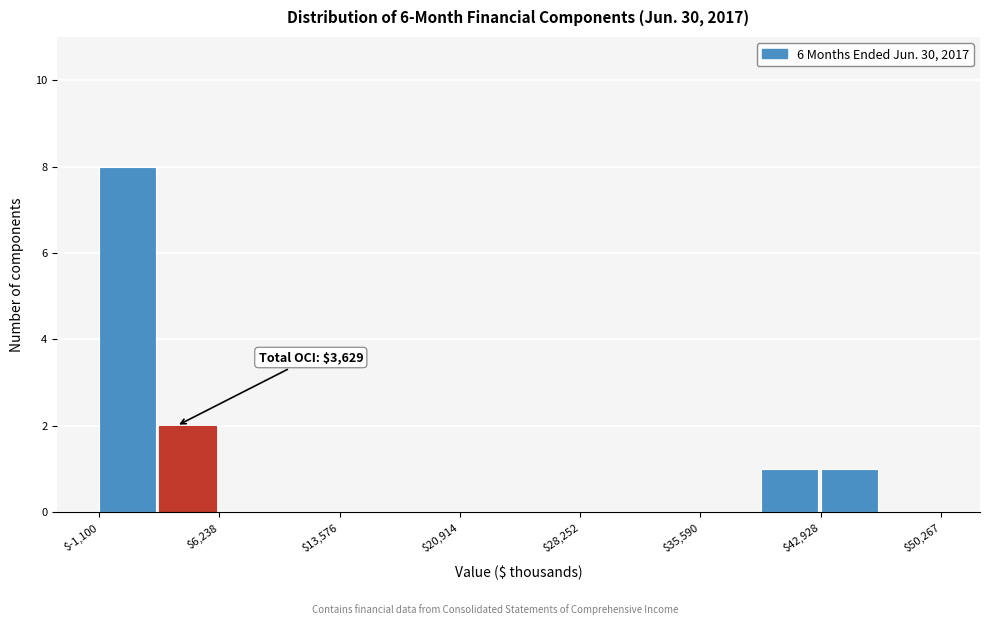

Read against the x-axis, roughly where is the centre of the tallest bar?

1000